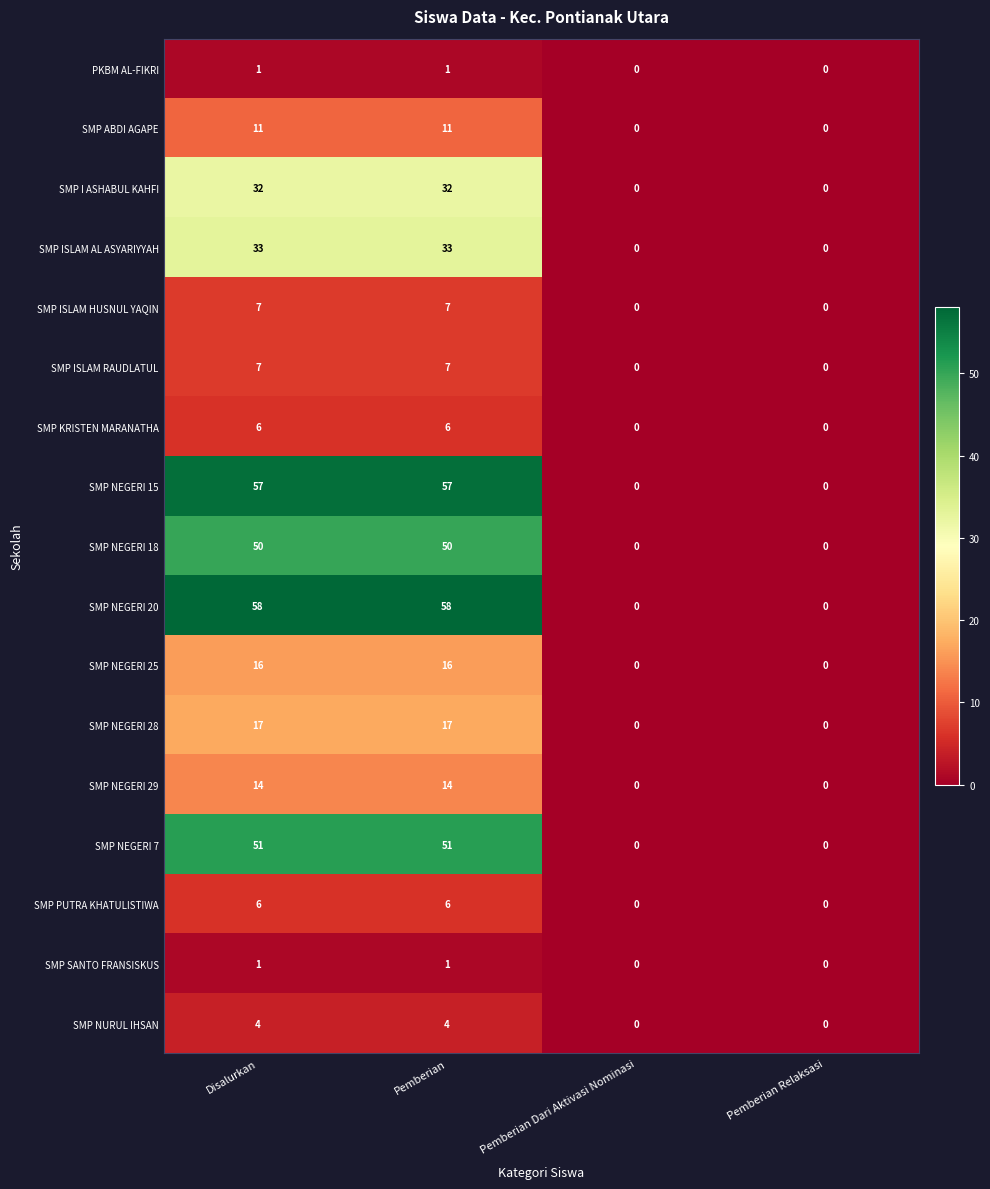

Count the SMP NEGERI 28 values in the range 0 to 17.

4